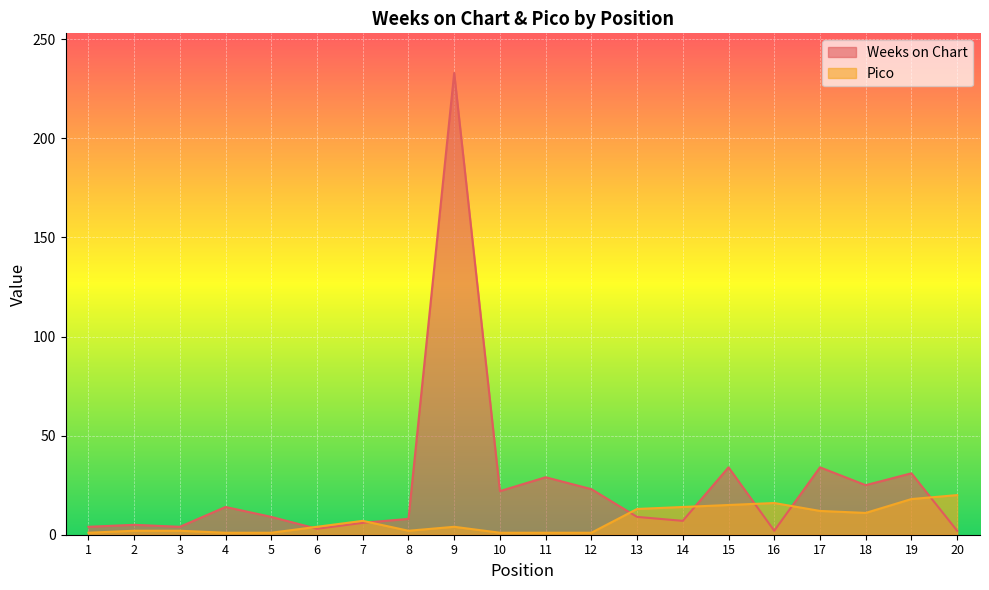

List the labels in order of Weeks on Chart value, smallest first.

16, 20, 6, 1, 3, 2, 7, 14, 8, 5, 13, 4, 10, 12, 18, 11, 19, 15, 17, 9